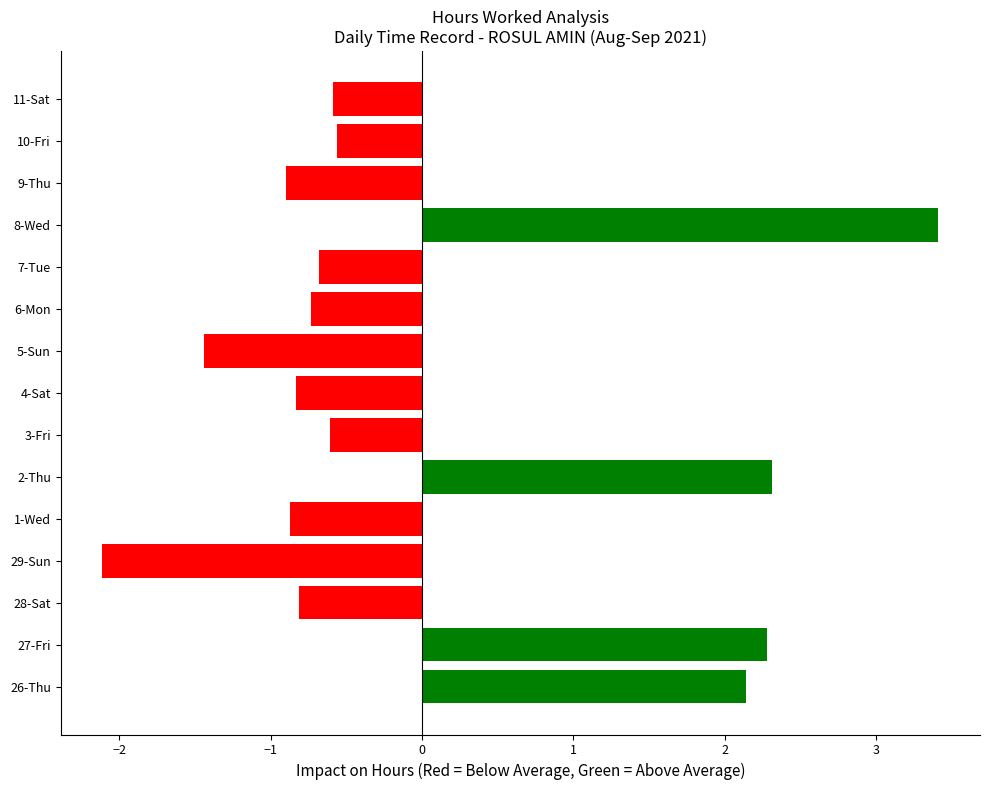

True or false: the data shows 0.9 at 2-Thu.

False